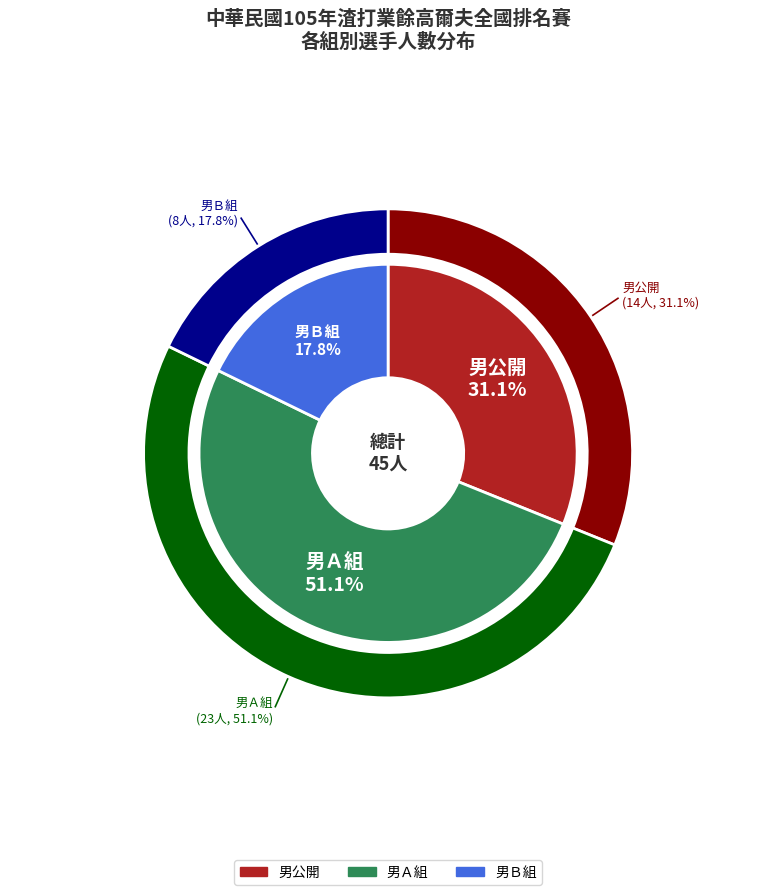

How many segments does this pie chart have?

3